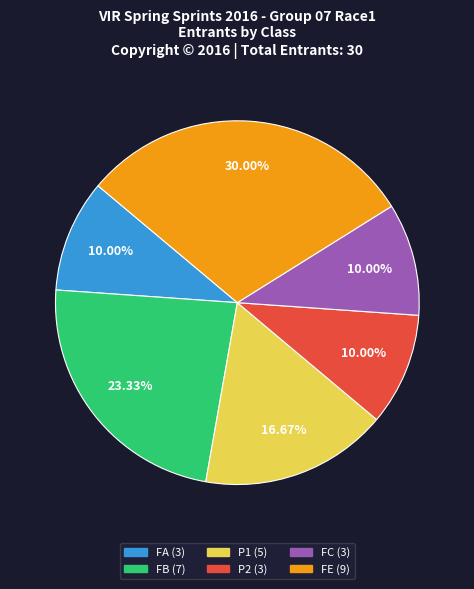

To the nearest percent, what is the difference between the largest and smallest slice percentages?

20%